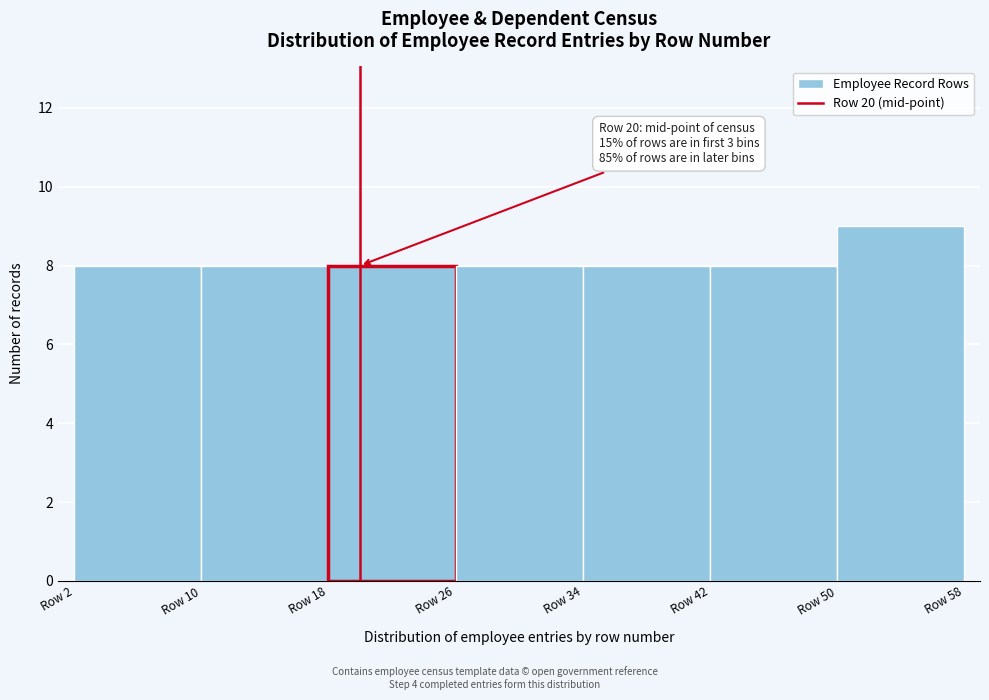

Which range on the x-axis has the tallest bar?

50 to 58